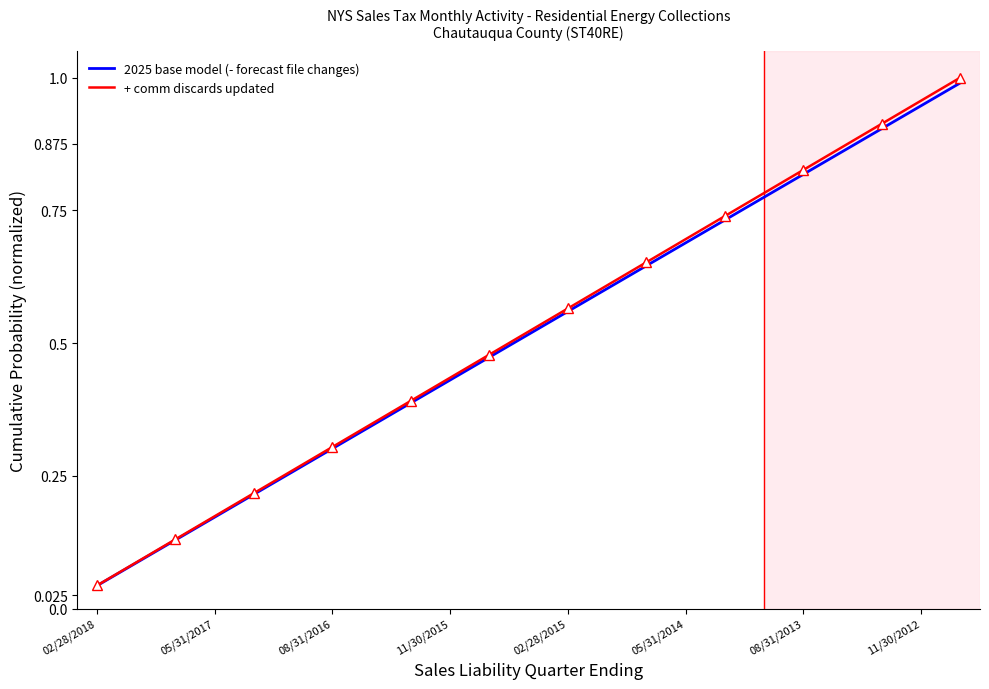

How many data points does each series have?

23